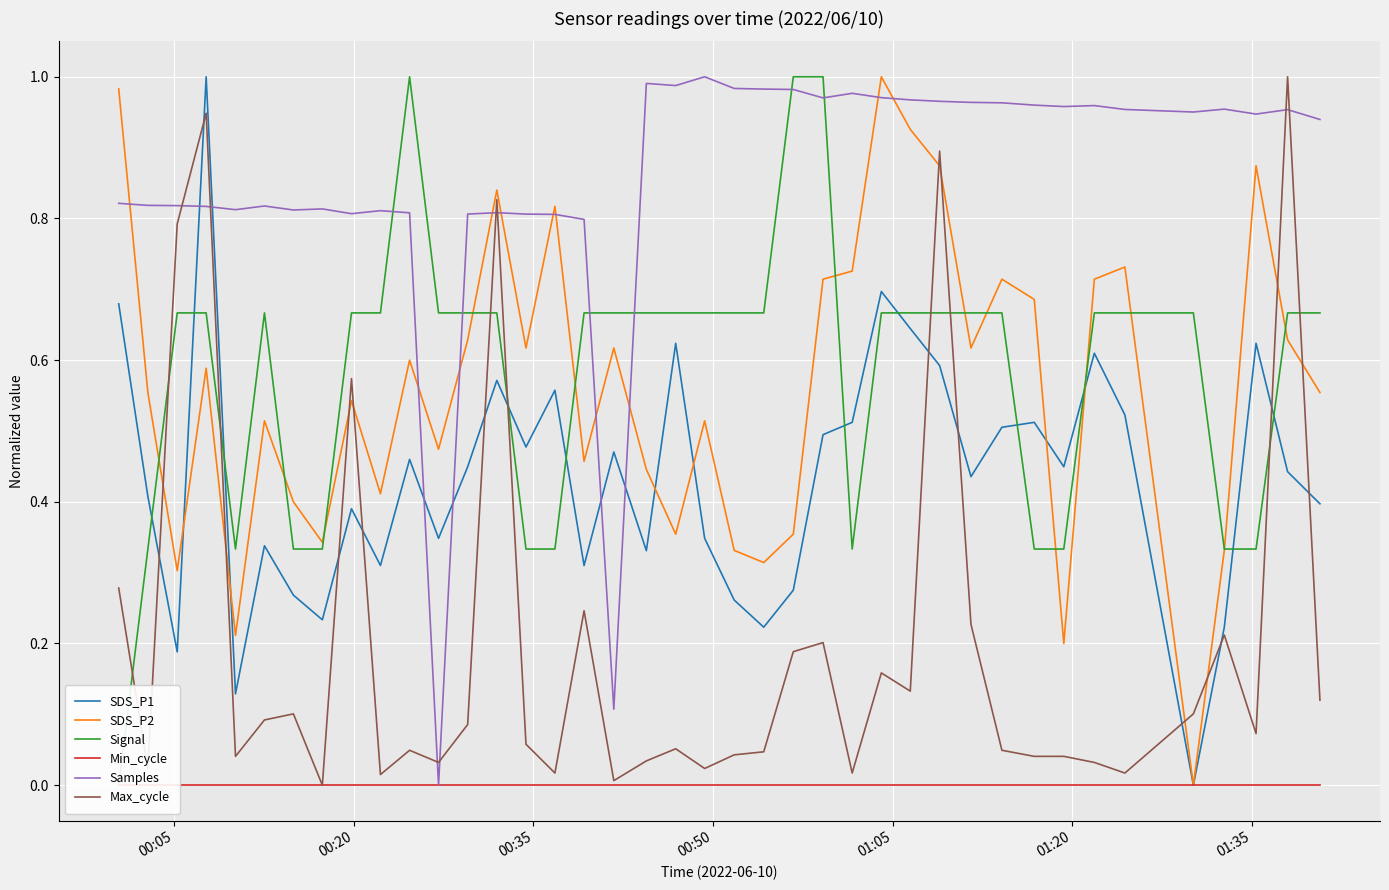

Which series has the largest range (max minus min)?

SDS_P1